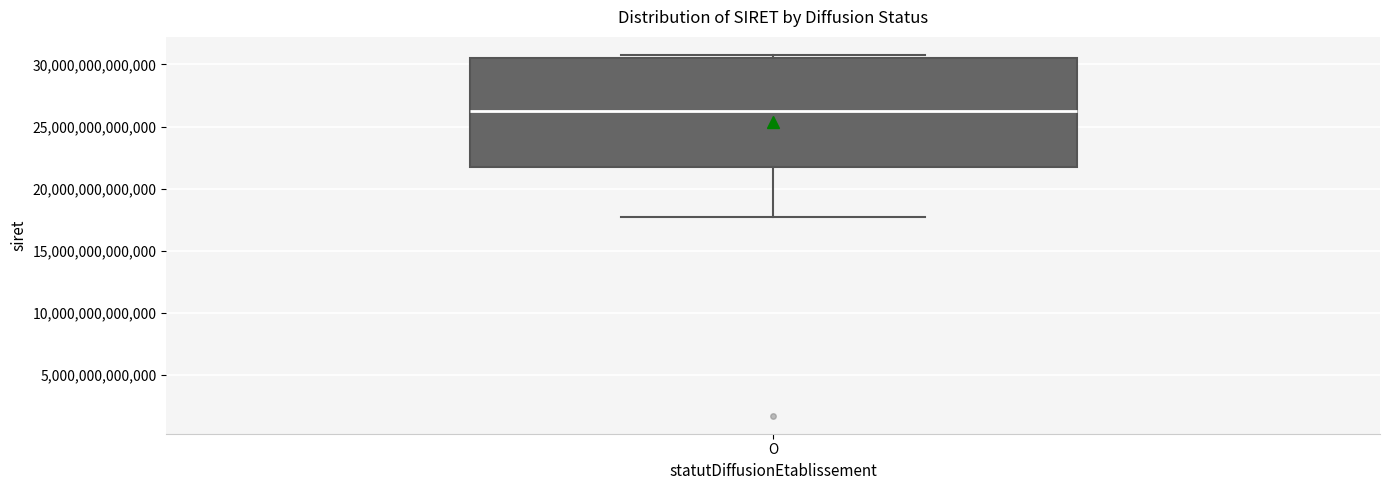

Read this box plot against the y-axis: the position of the median line, the range covered by the box, and the ends of both whiskers. The values are not printed on the chart, so give them approximately, as read against the axis.

median 26000000000000, box 21500000000000 to 30500000000000, whiskers 17500000000000 to 31000000000000